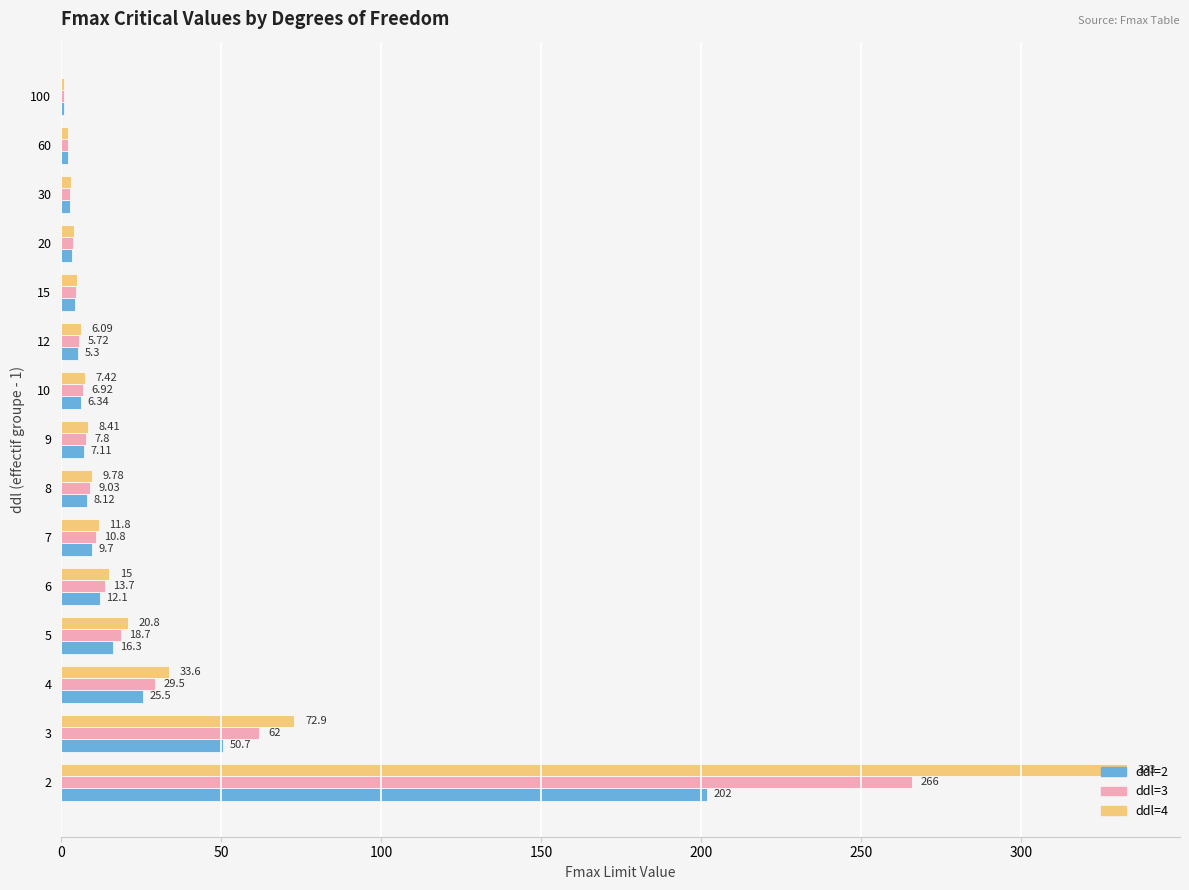

Which series has the largest total across all categories?

ddl=4